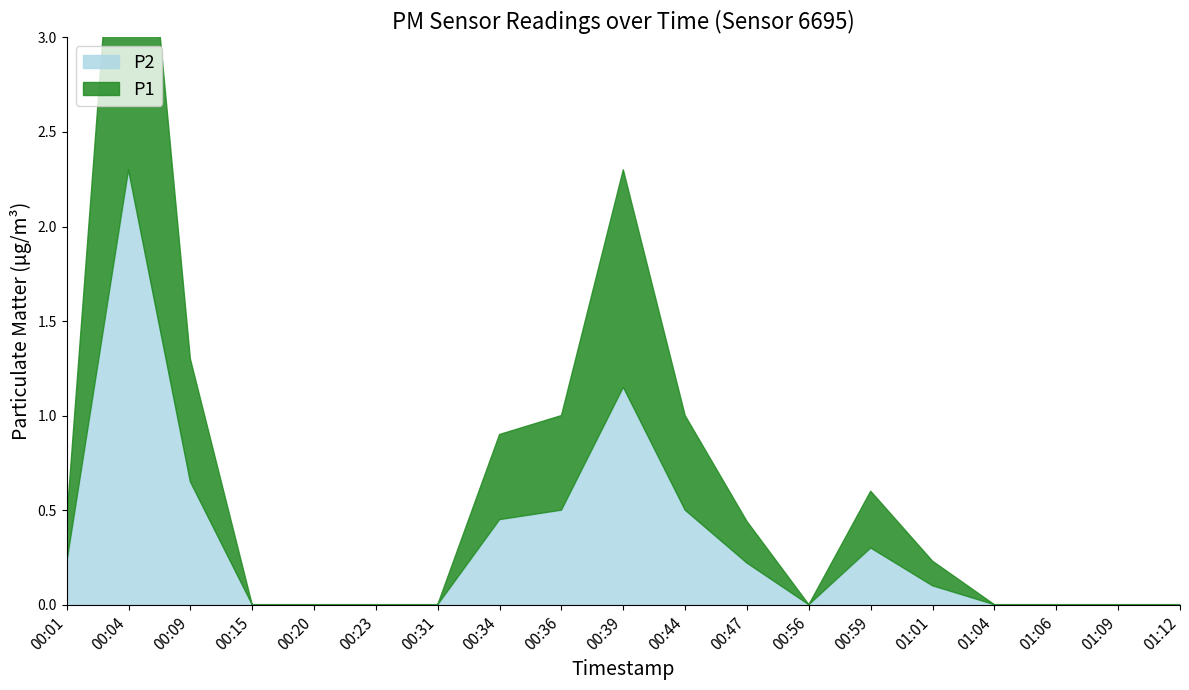

What is the label of the 8th point from the right?

00:47